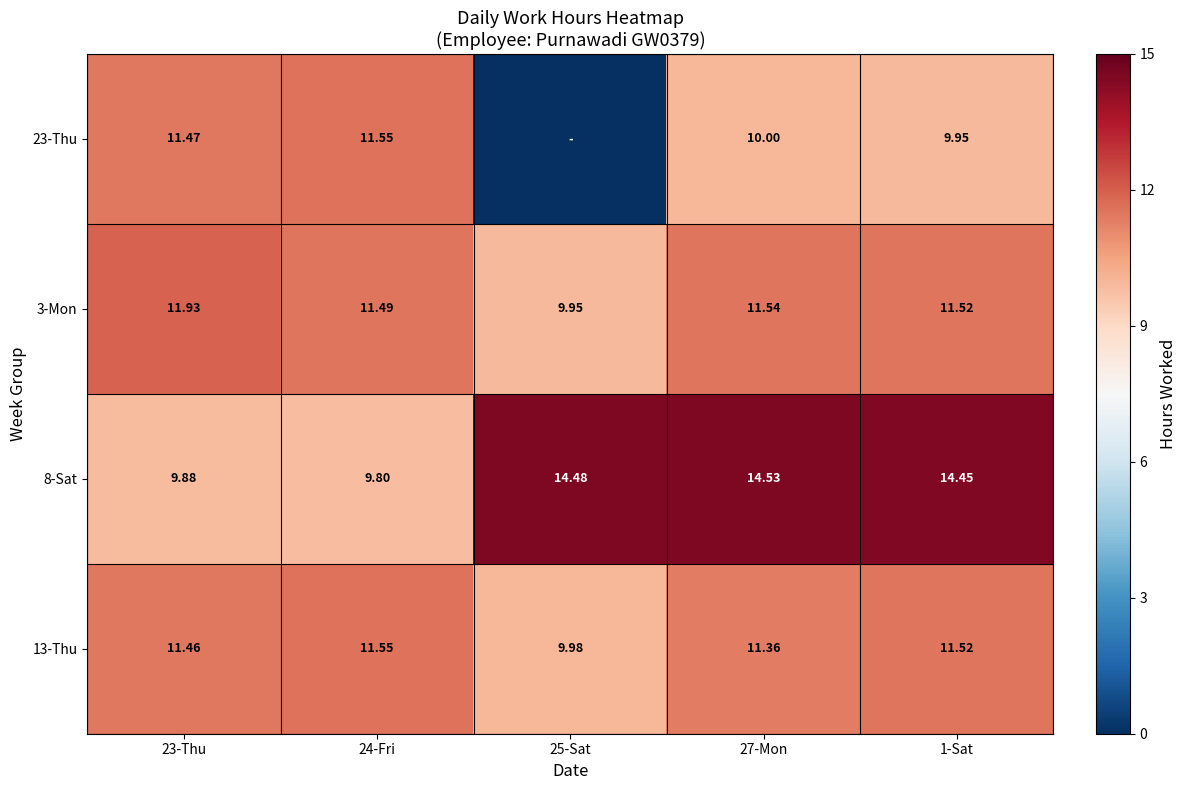

How many values in the 13-Thu series are below 11?

1